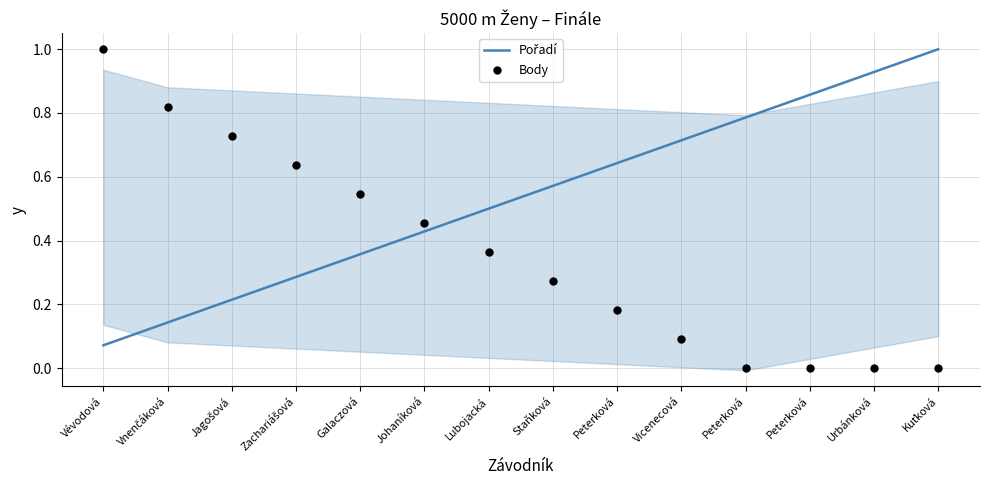

Which series contains the lowest Y value?

Body